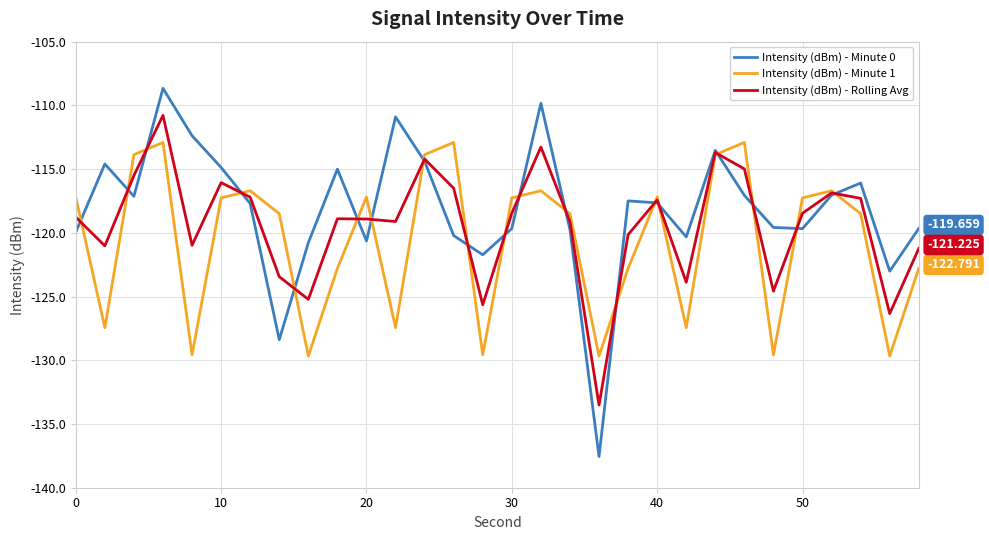

Which series has the widest spread of values?

Intensity (dBm) - Minute 0